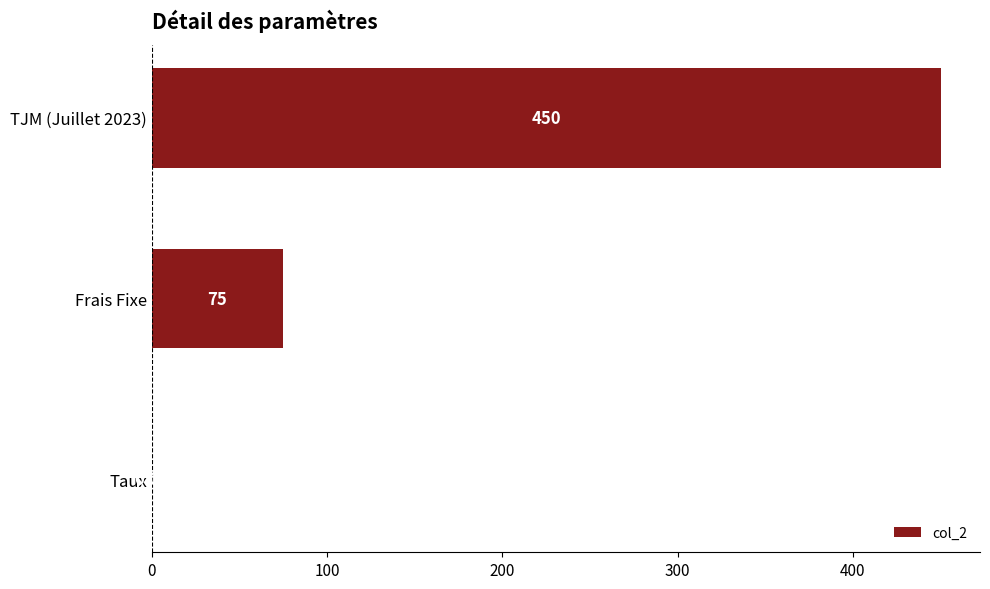

At which label is the value closest to 225?

Frais Fixe